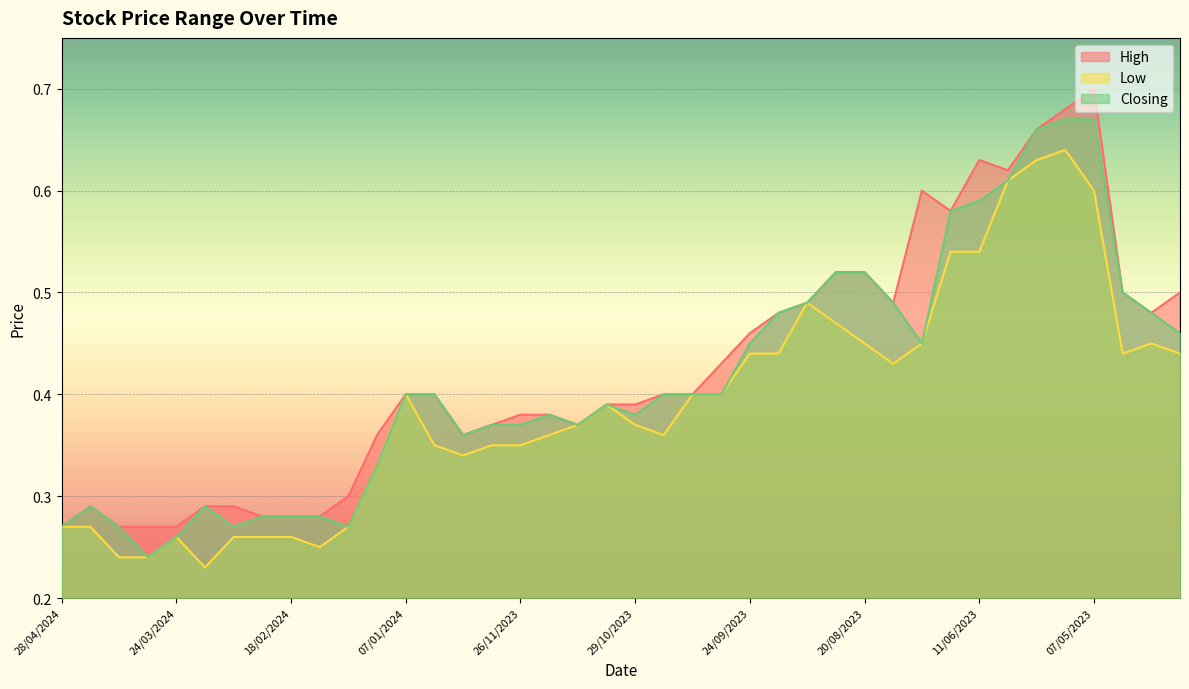

At which category does Low reach its first local valley?

17/03/2024